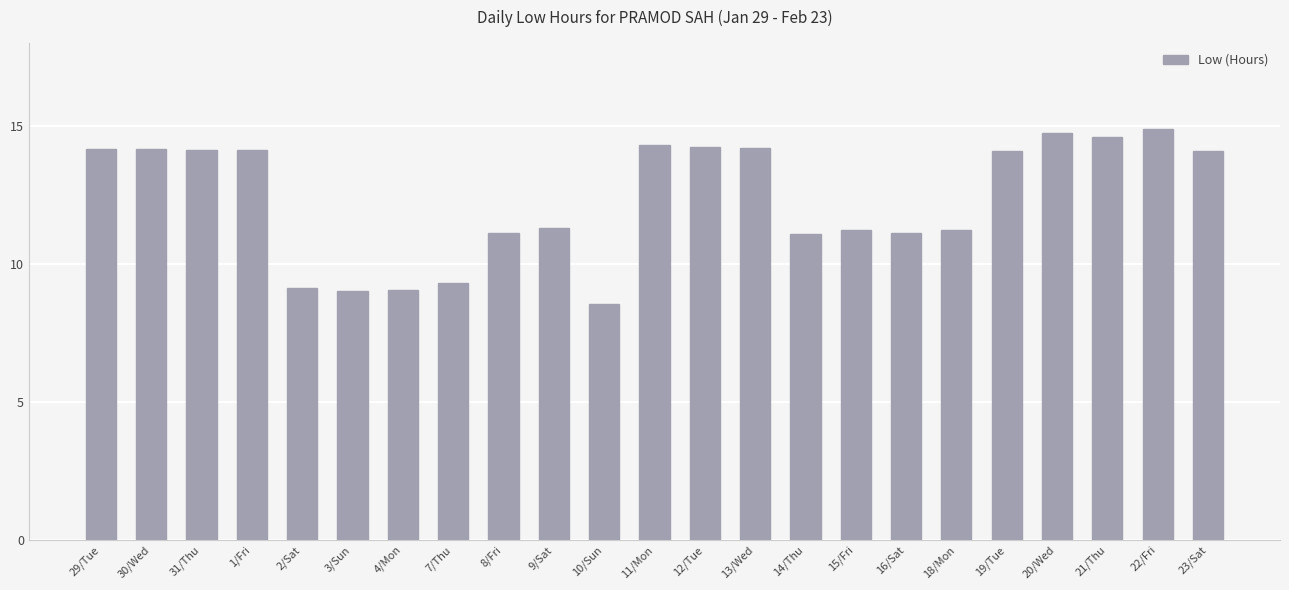

What is the approximate value at 8/Fri?

11.1